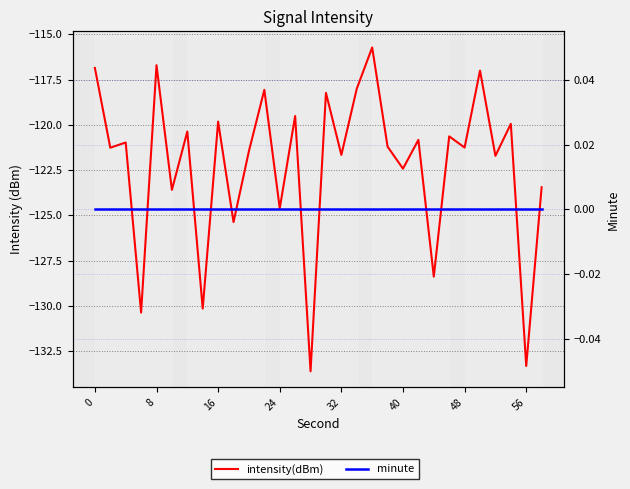

What are all the series names shown in the legend?

intensity(dBm), minute